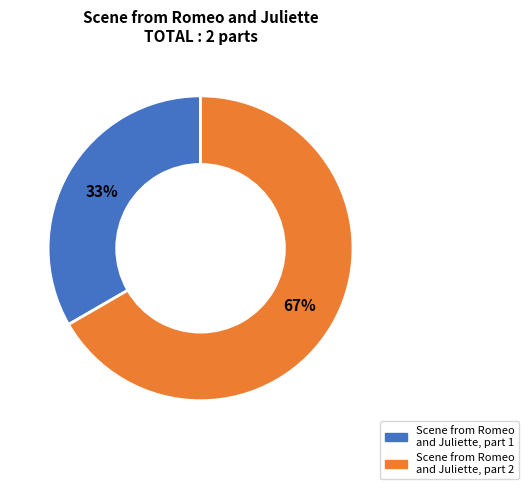

Approximately how many times larger is the value at Scene from Romeo and Juliette, part 1 compared to Scene from Romeo and Juliette, part 2?

0.5